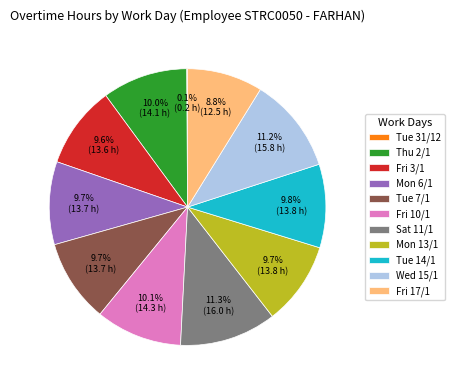

Is there a majority slice in this chart?

No